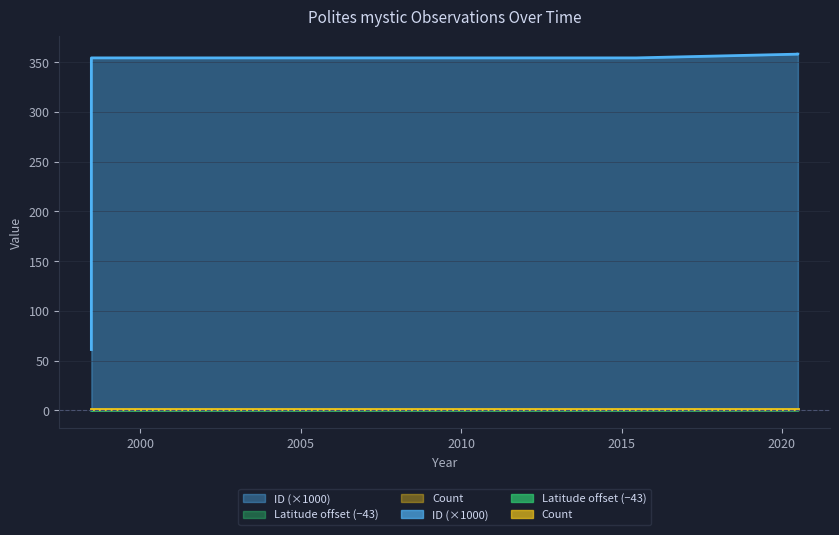

At how many categories does at least one series exceed 256?

4